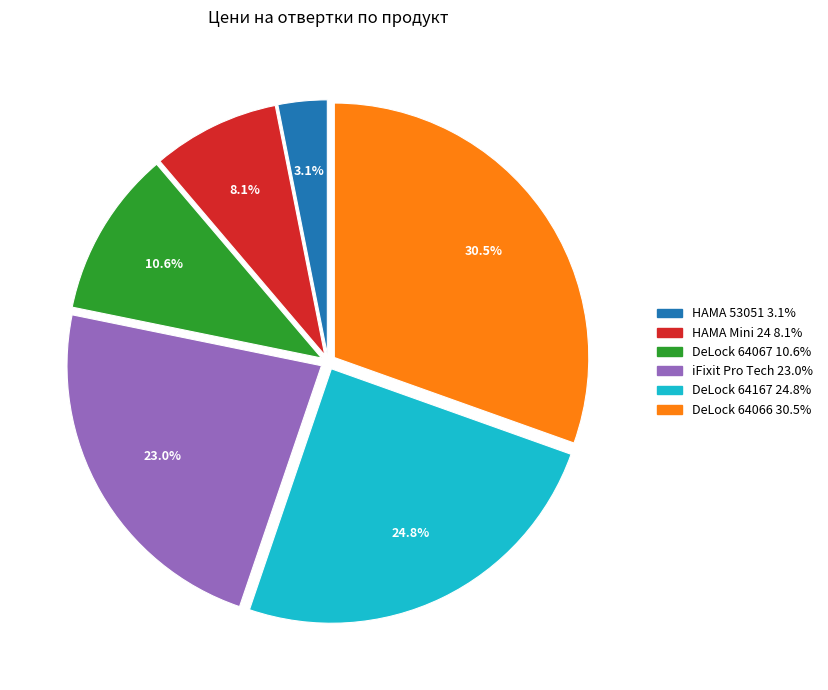

Does any single category account for the majority?

No